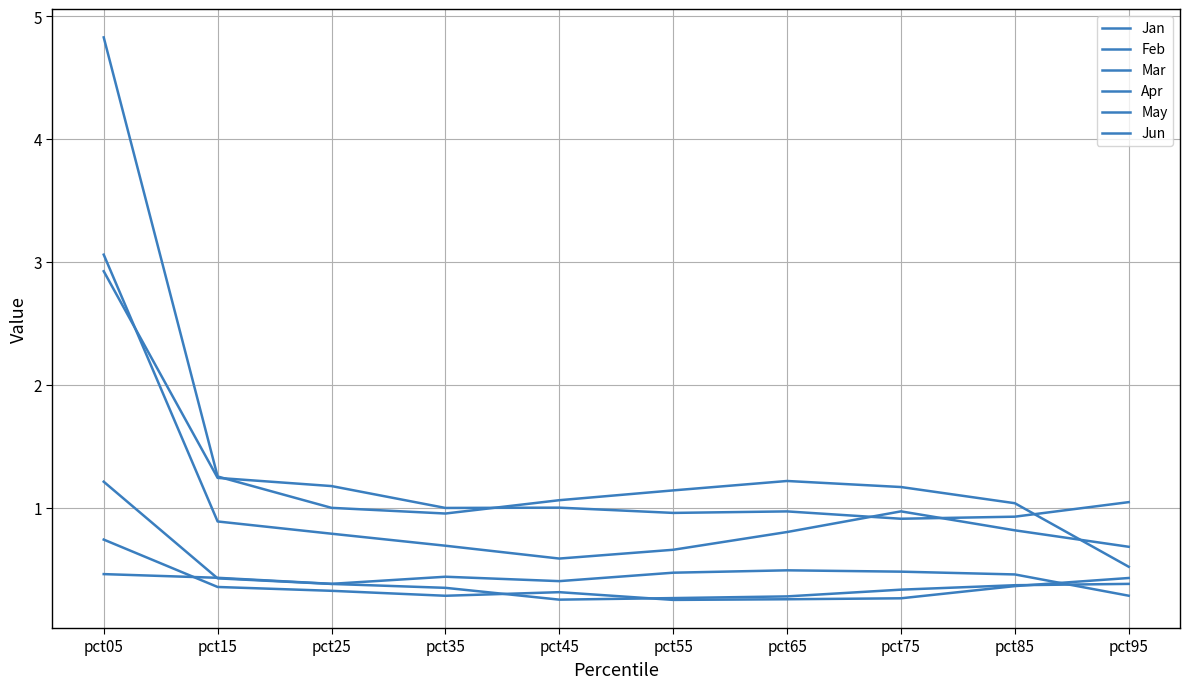

How many lines are shown in the chart?

6